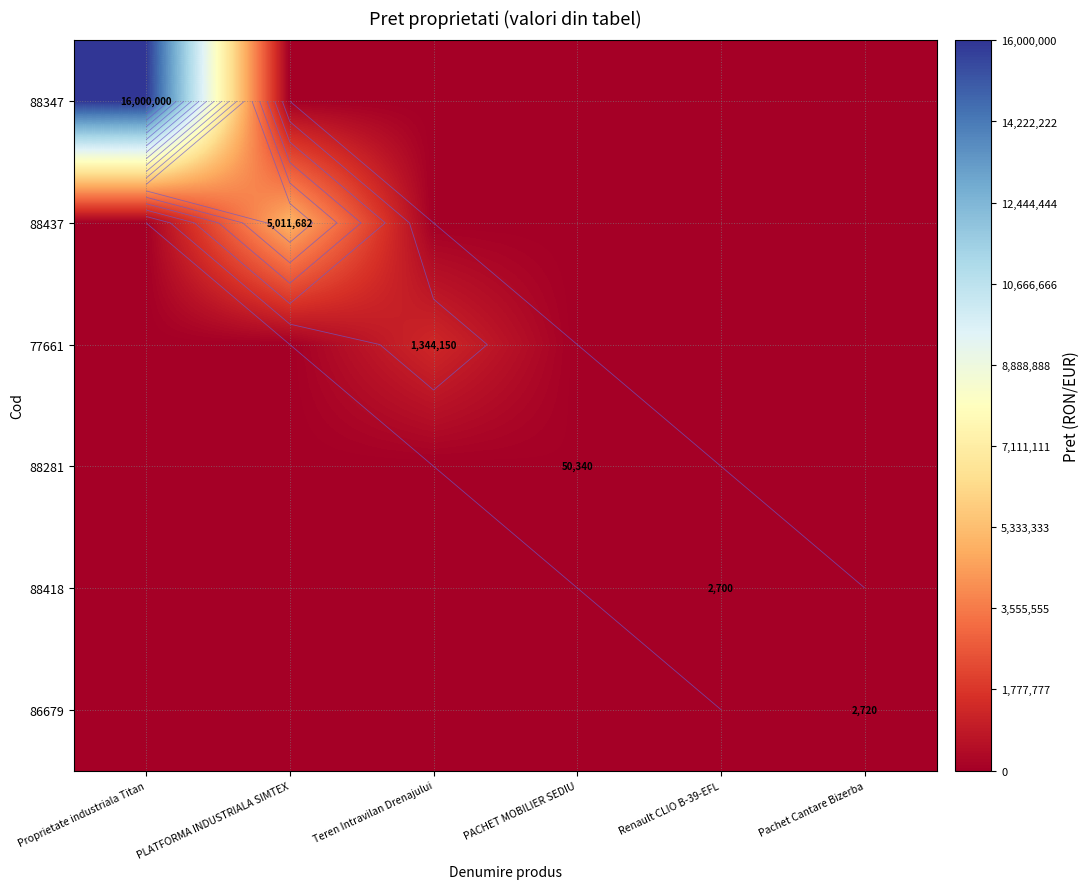

Between PLATFORMA INDUSTRIALA SIMTEX and PACHET MOBILIER SEDIU, which series saw the biggest shift?

88437